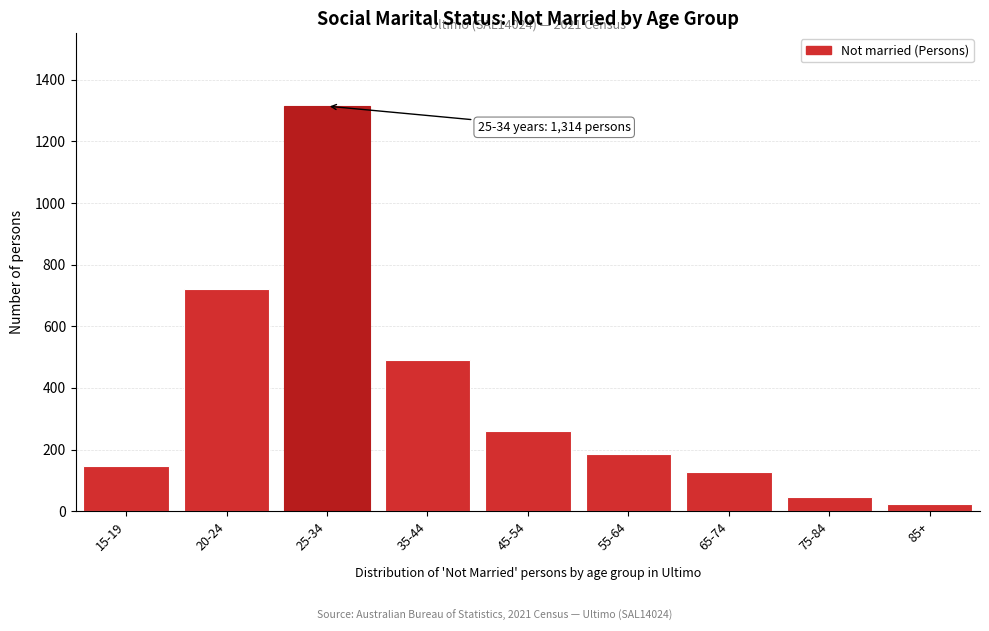

Reading left to right, transcribe all the data shown in this chart.

15-19=146	20-24=720	25-34=1314	35-44=489	45-54=260	55-64=186	65-74=127	75-84=46	85+=22